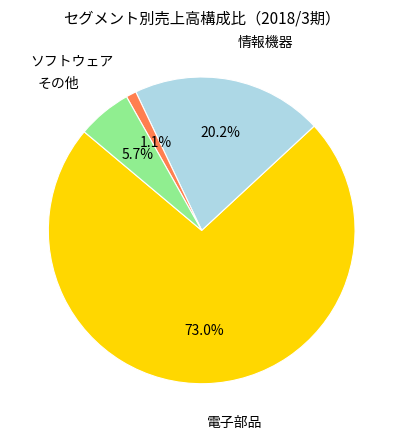

Does any single category account for the majority?

Yes